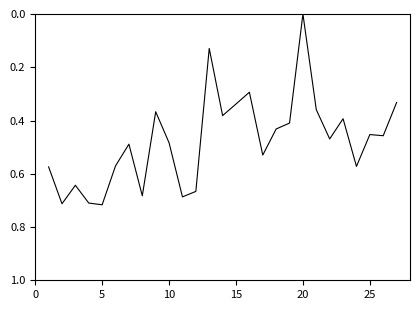

Which category has the lowest value across all series?

20